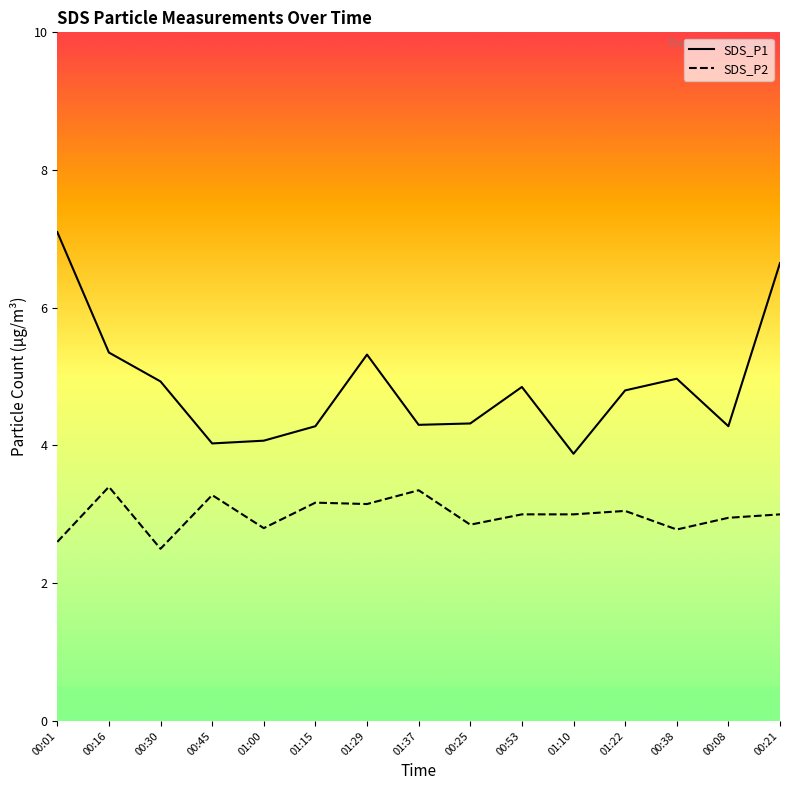

True or false: SDS_P2 and SDS_P1 intersect in this chart.

False